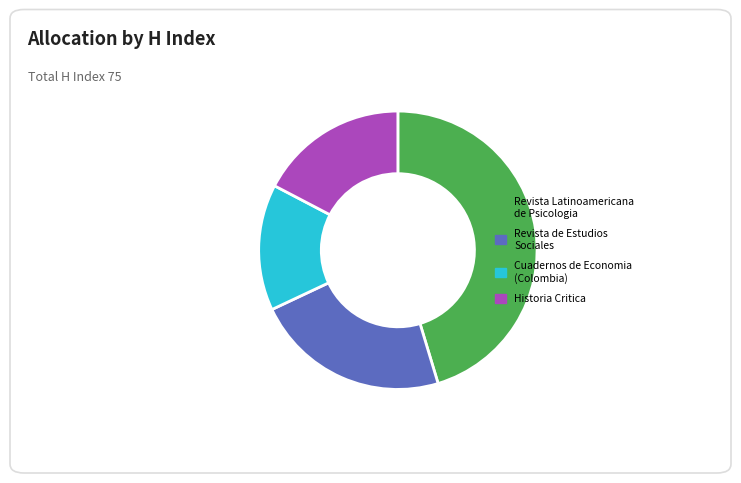

Rank the categories by value from lowest to highest.

Cuadernos de Economia (Colombia), Historia Critica, Revista de Estudios Sociales, Revista Latinoamericana de Psicologia